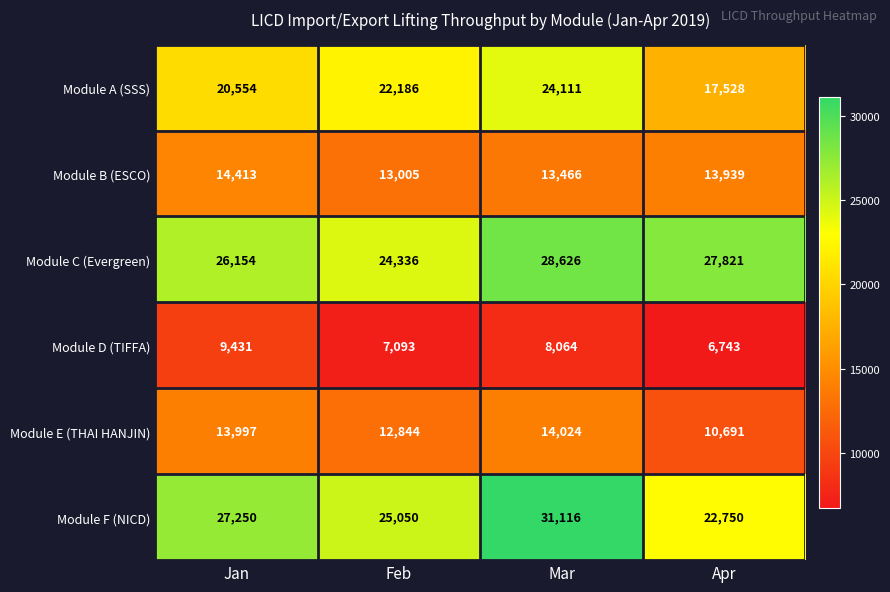

What is the maximum value shown in the chart?

31116